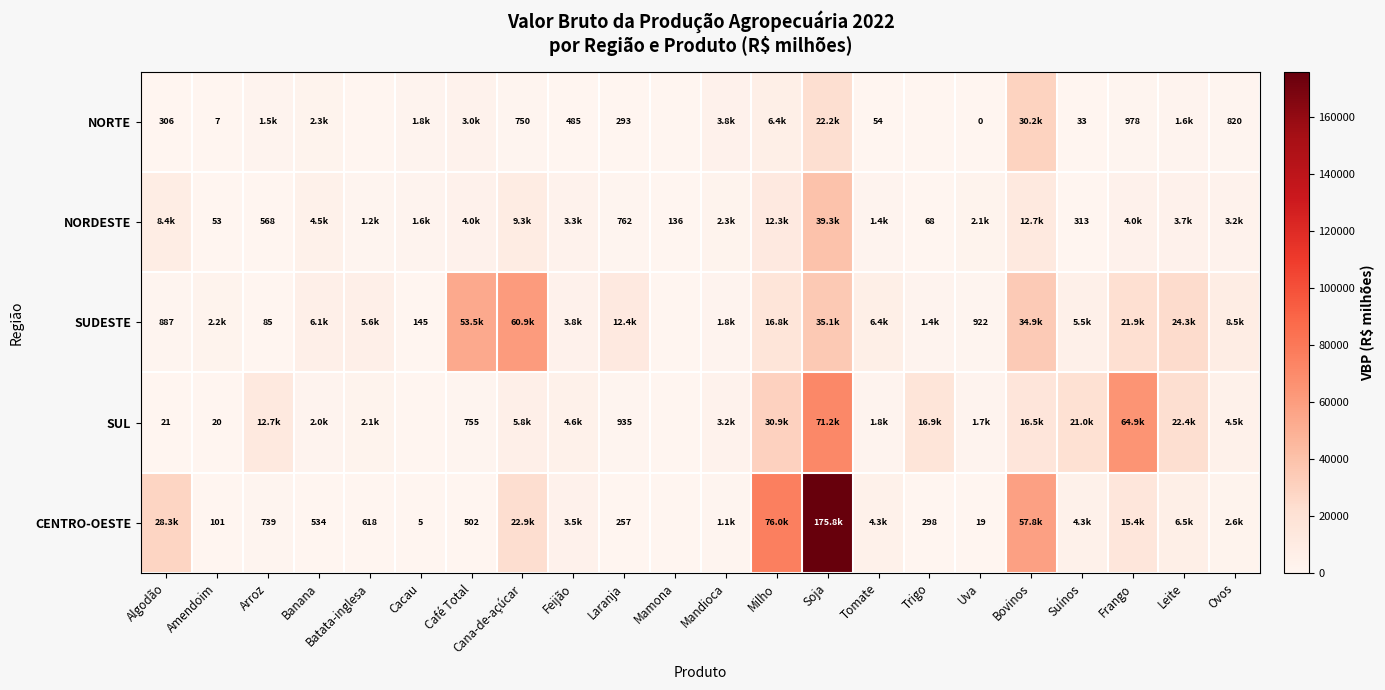

The value of SUL at Cacau is 30680.6. True or false?

False